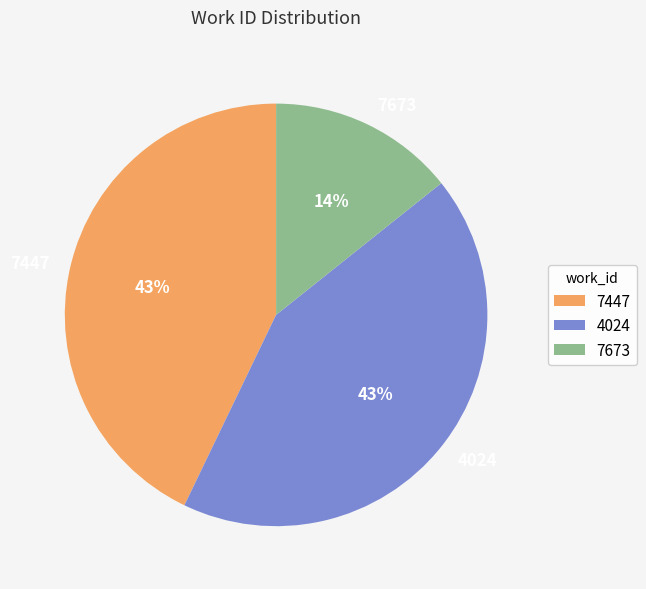

Between 7673 and 4024, which is larger?

4024